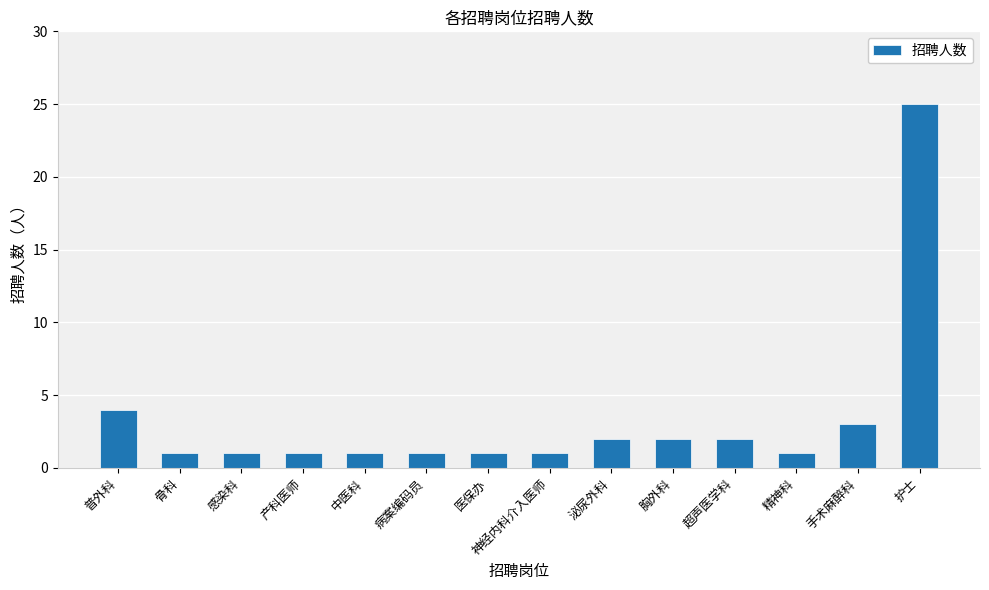

Reading left to right, extract all data points from this chart.

4	1	1	1	1	1	1	1	2	2	2	1	3	25